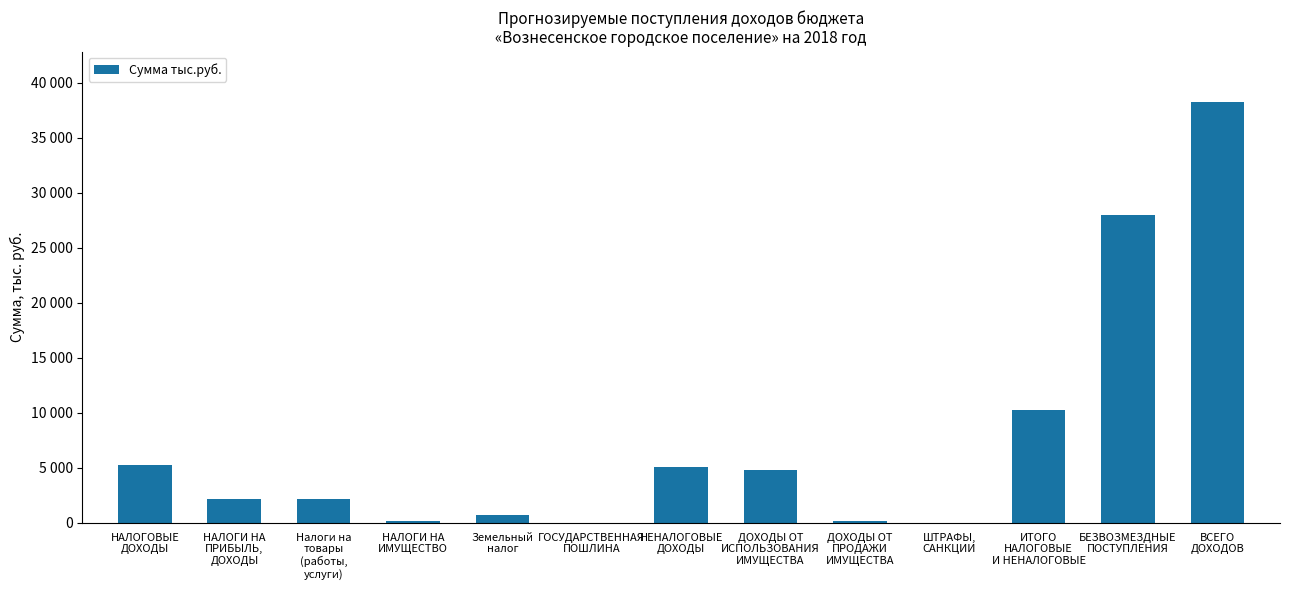

Are the bars horizontal?

No